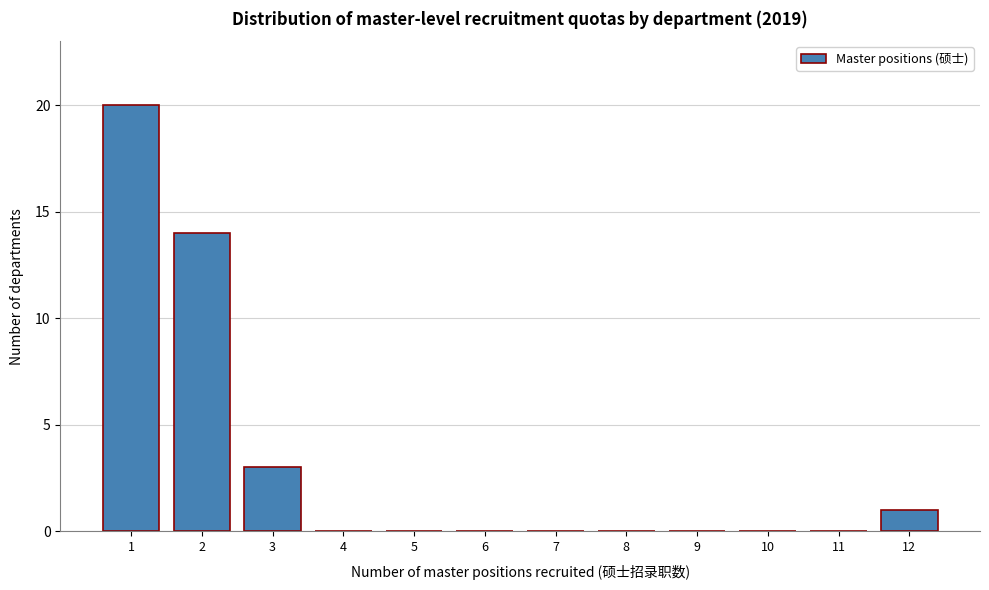

What is the height of the bar covering 11.5 to 12.5 on the x-axis? The values are not printed on the chart, so give them approximately, as read against the axis.

1